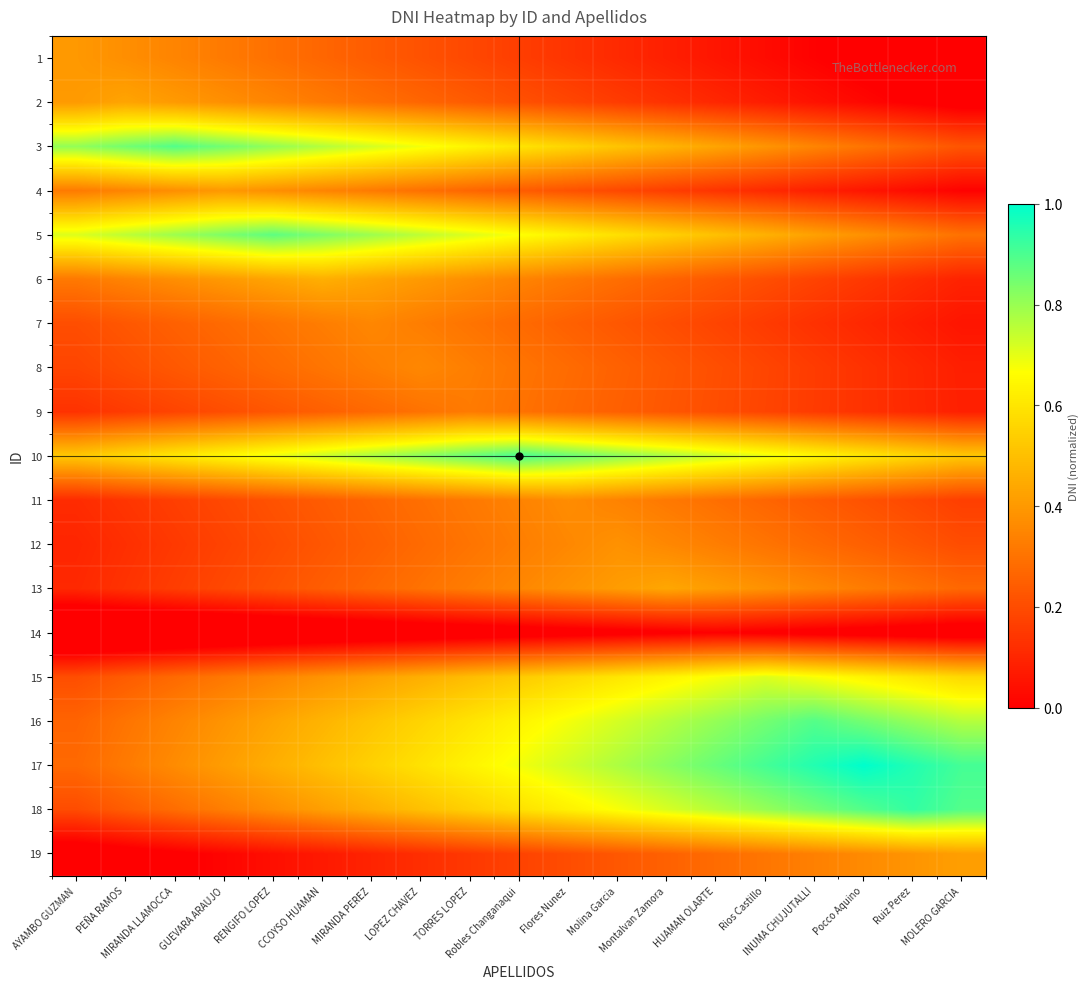

Between MIRANDA PEREZ and Flores Nunez, which is larger?

MIRANDA PEREZ